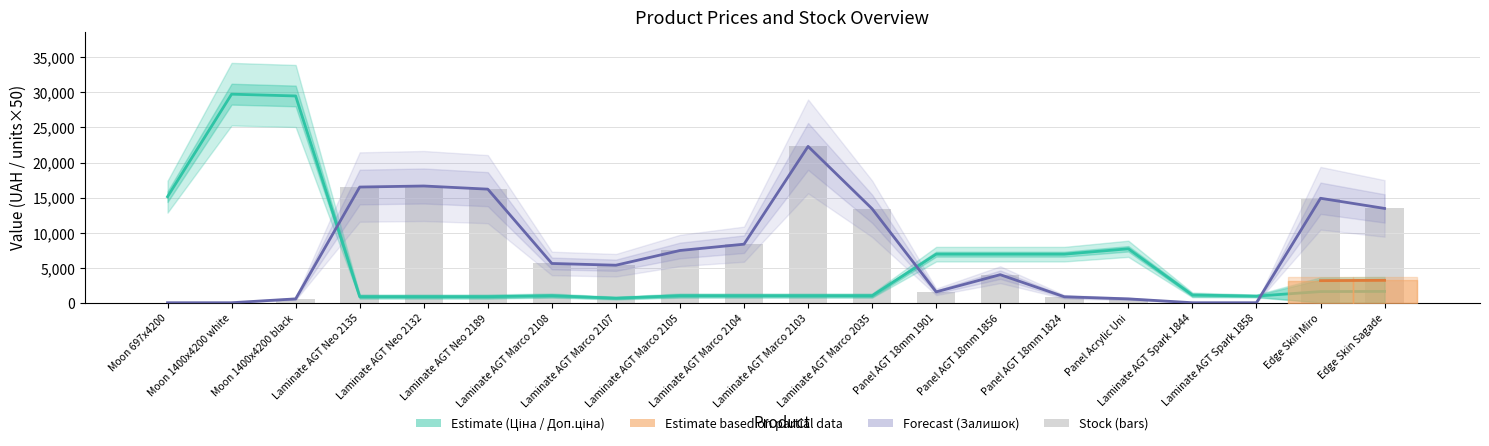

What is the difference between the maximum and second lowest values in the Залишок series?

22300.0